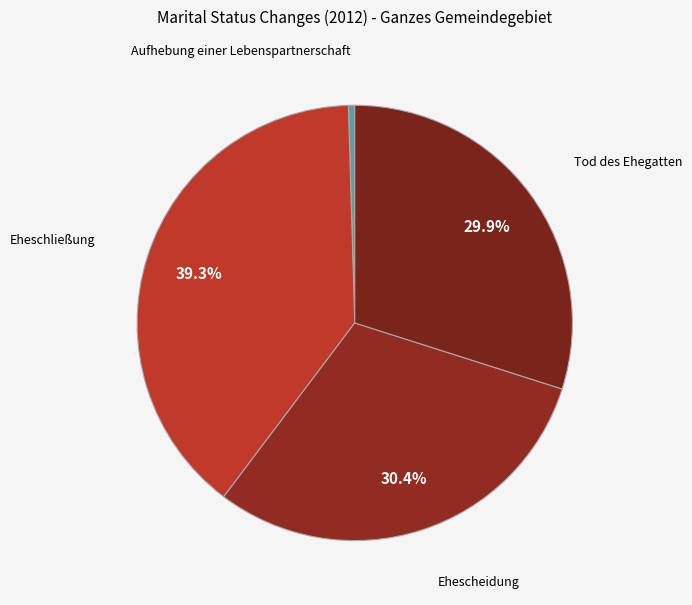

Which category has the biggest portion of the pie?

Eheschließung